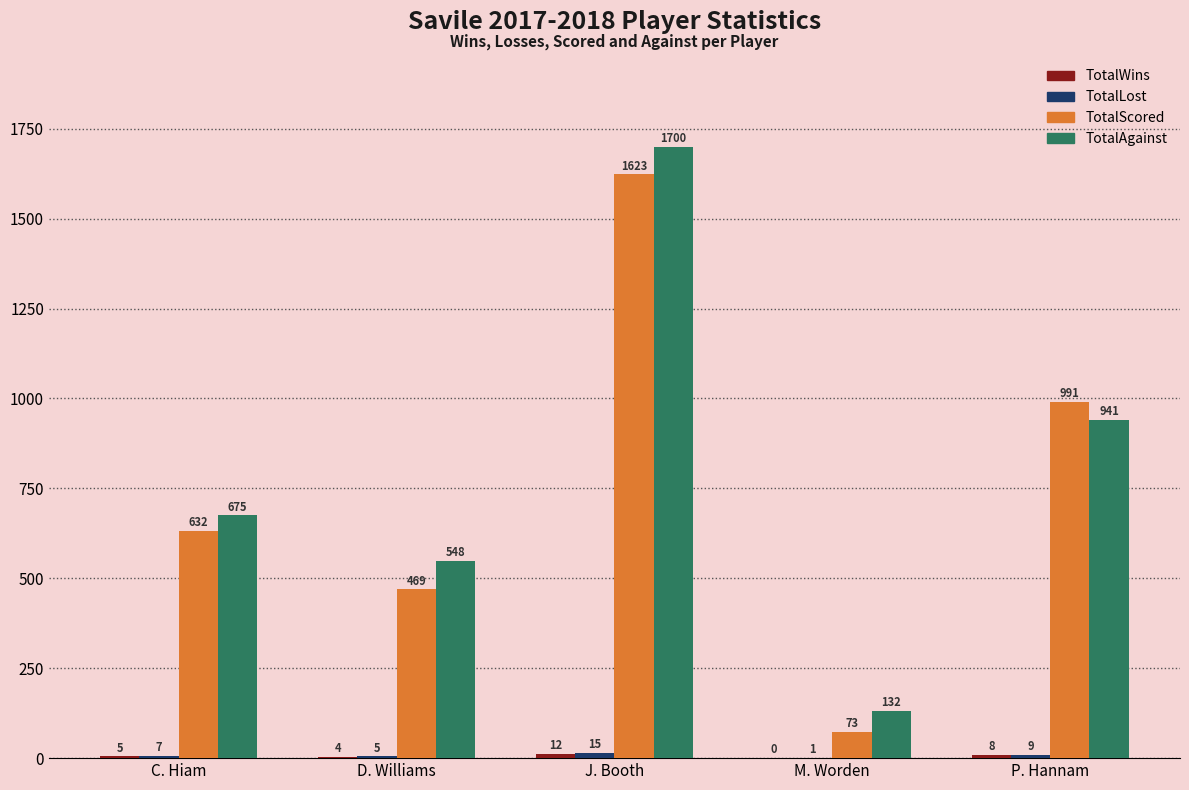

What is the maximum value for TotalScored?

1623